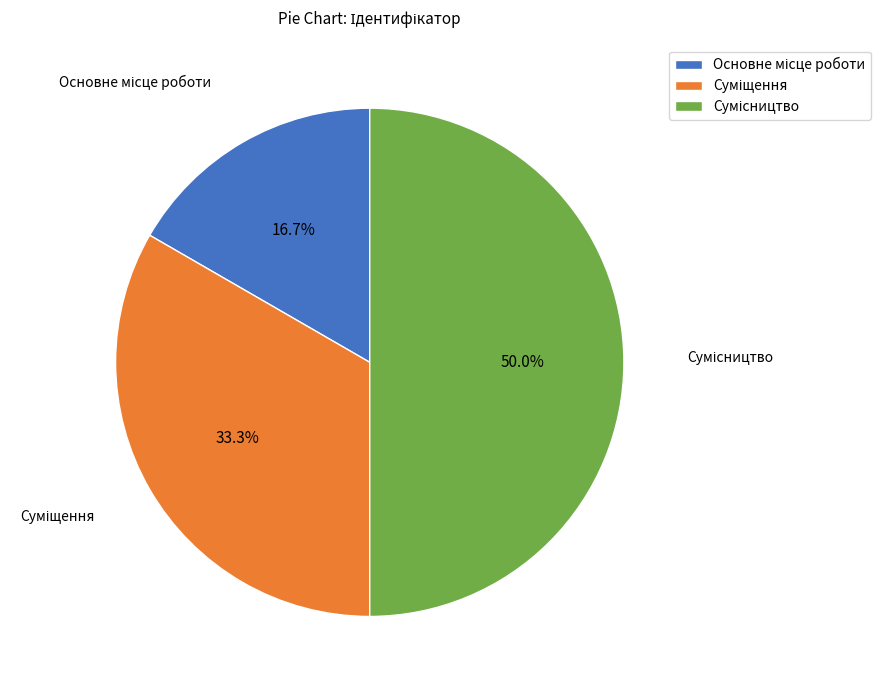

How much of the chart is everything except Основне місце роботи?

83.3%